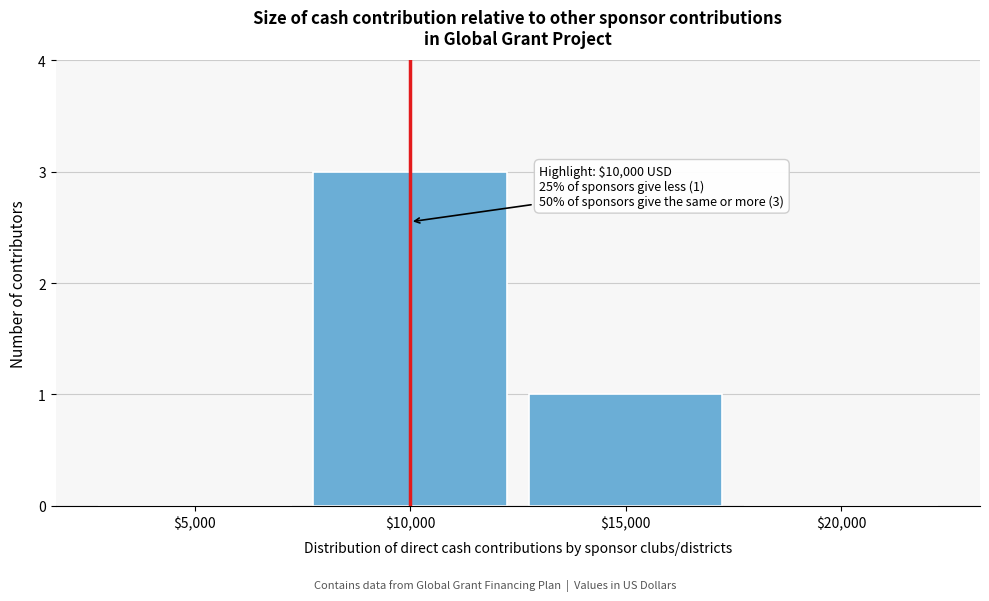

Which category has the highest value across all series?

$10,000